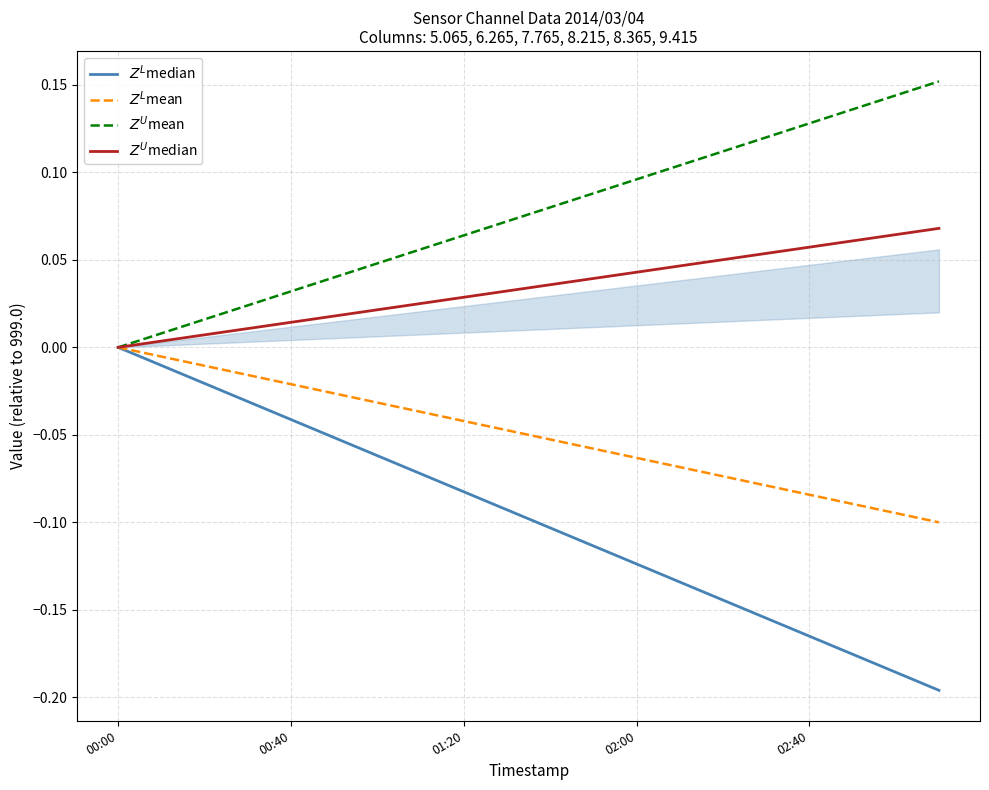

What is the difference between the second highest and second lowest values in the $Z^L$mean series?

0.1